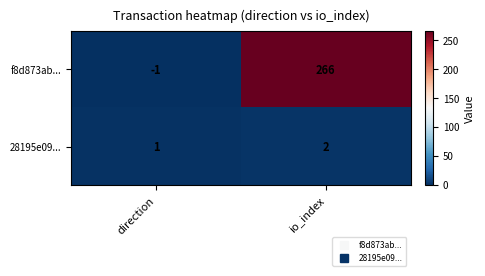

Rank the series at direction from highest to lowest value.

28195e09..., f8d873ab...